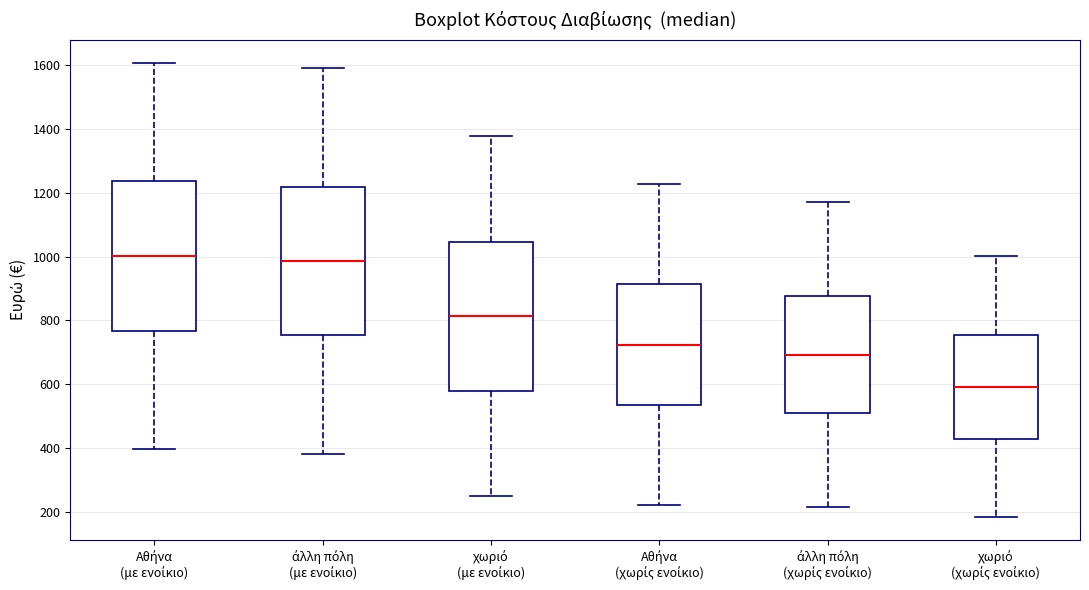

Reading left to right, transcribe this box plot: for each box, give where its median line is, the range the box spans, and where its two whiskers end, as read against the y-axis. The values are not printed on the chart, so give them approximately, as read against the axis.

Αθήνα (με ενοίκιο): median 1000, box 760 to 1240, whiskers 400 to 1600
άλλη πόλη (με ενοίκιο): median 980, box 760 to 1220, whiskers 380 to 1600
χωριό (με ενοίκιο): median 820, box 580 to 1040, whiskers 240 to 1380
Αθήνα (χωρίς ενοίκιο): median 720, box 540 to 920, whiskers 220 to 1220
άλλη πόλη (χωρίς ενοίκιο): median 700, box 520 to 880, whiskers 220 to 1180
χωριό (χωρίς ενοίκιο): median 600, box 420 to 760, whiskers 180 to 1000